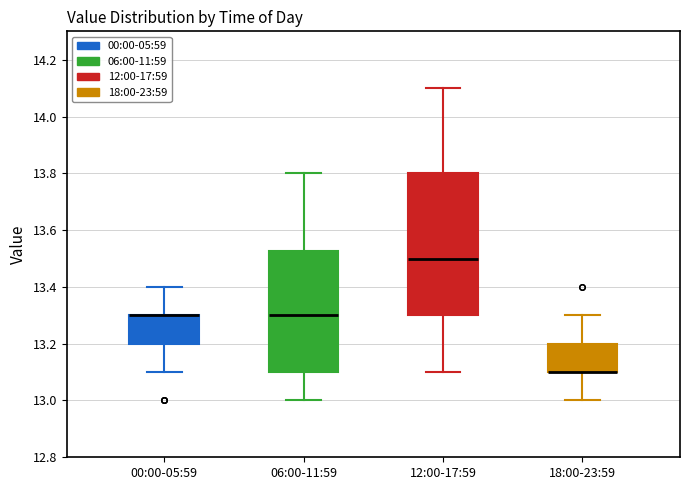

Where does the upper whisker of the box for 00:00-05:59 end on the y-axis? The values are not printed on the chart, so give them approximately, as read against the axis.

13.40